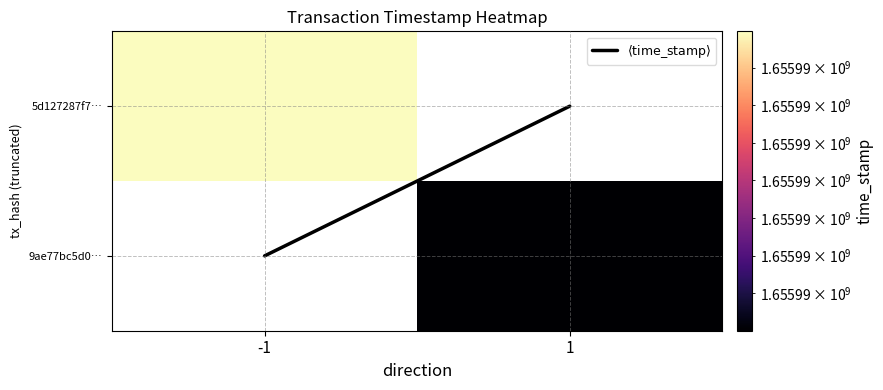

Between -1 and 1, which is larger?

-1